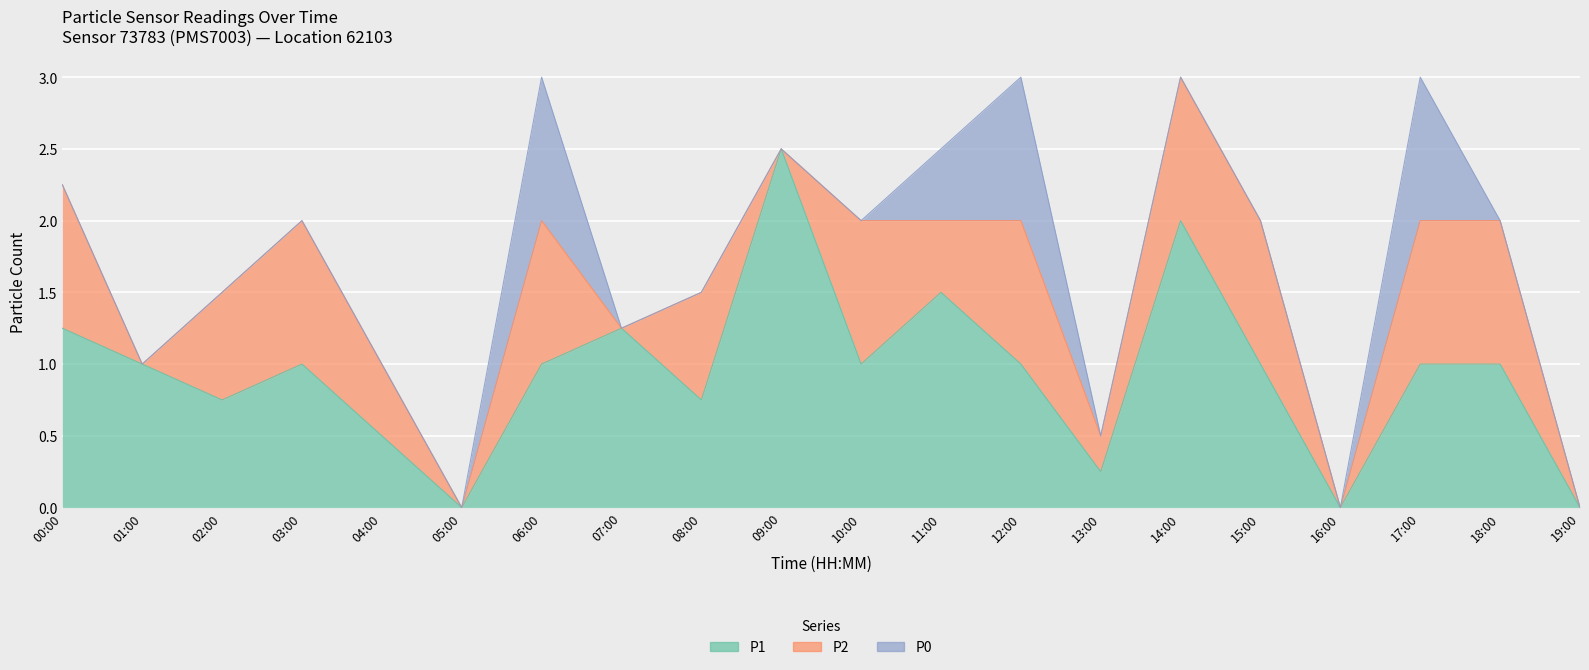

True or false: P2 and P0 intersect in this chart.

False